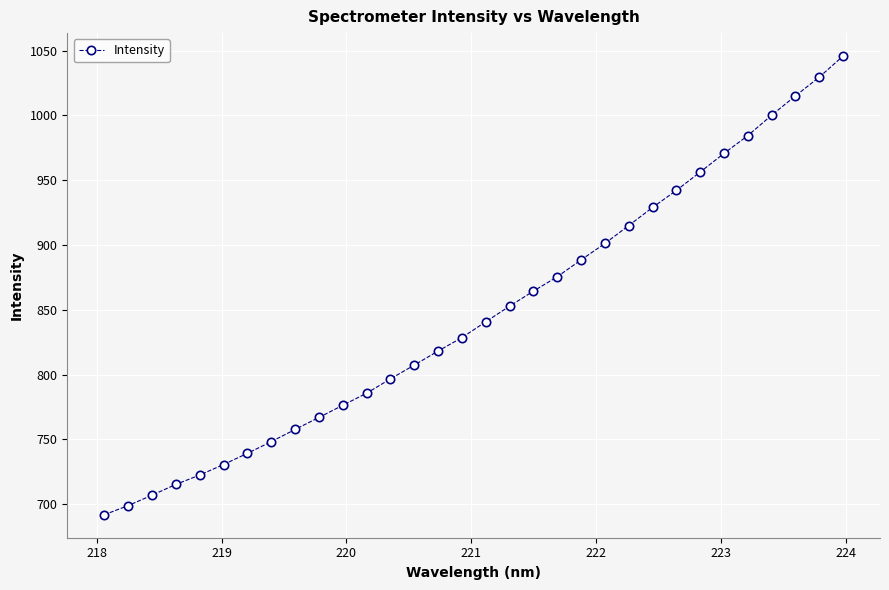

What is the smallest value displayed?

691.8